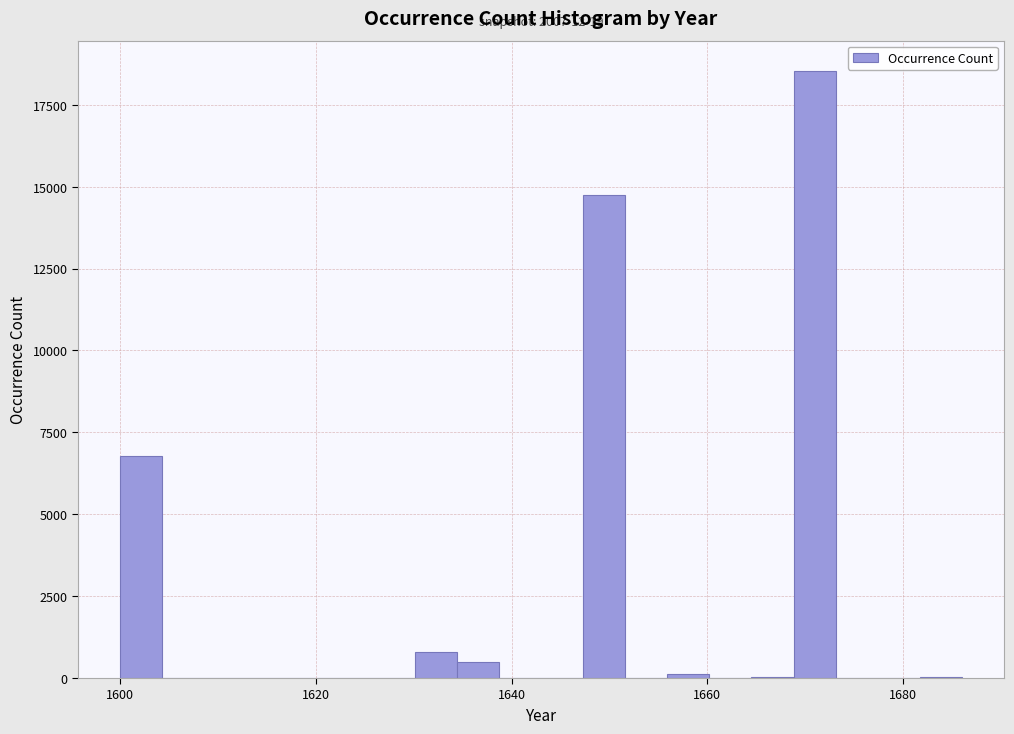

Read against the x-axis, roughly where is the centre of the tallest bar?

1670